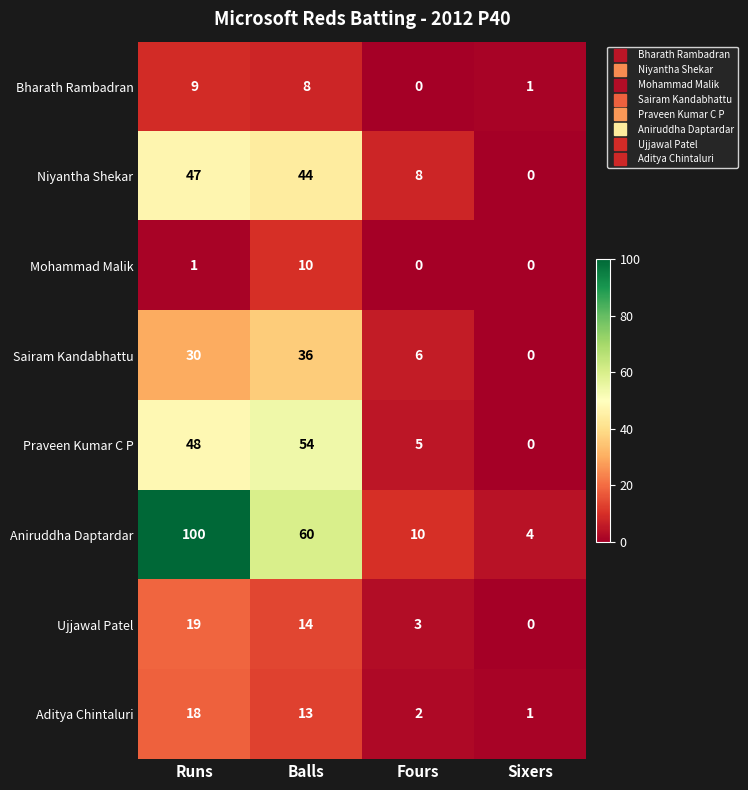

Rank the series by their maximum value, from lowest to highest.

Bharath Rambadran, Mohammad Malik, Aditya Chintaluri, Ujjawal Patel, Sairam Kandabhattu, Niyantha Shekar, Praveen Kumar C P, Aniruddha Daptardar